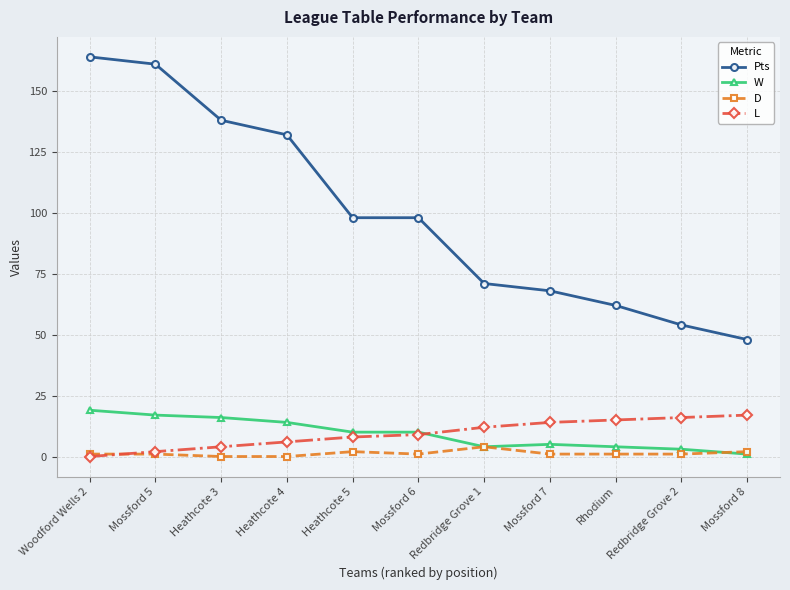

Which series has the largest range (max minus min)?

Pts